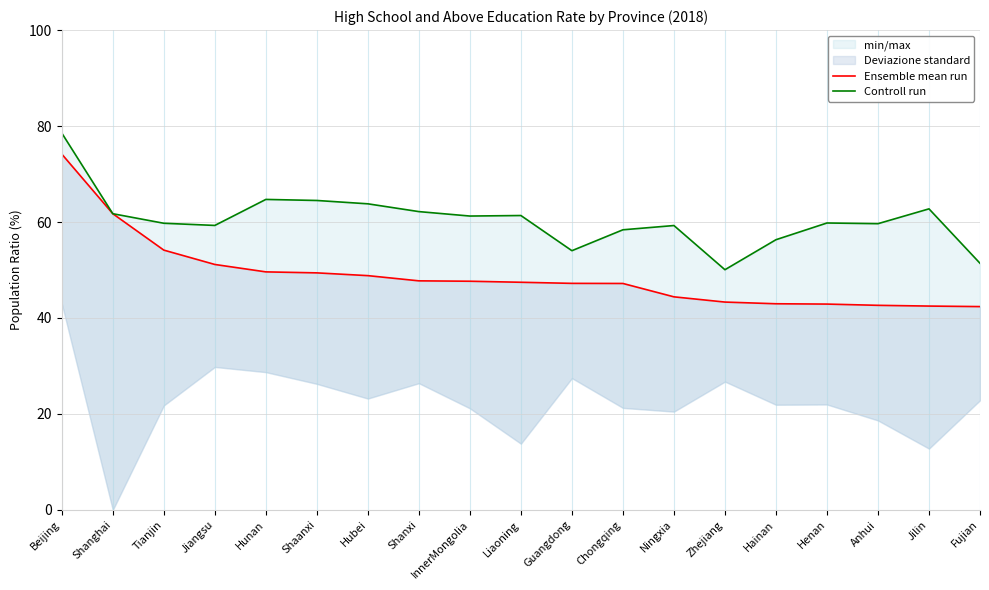

How many lines are shown in the chart?

2